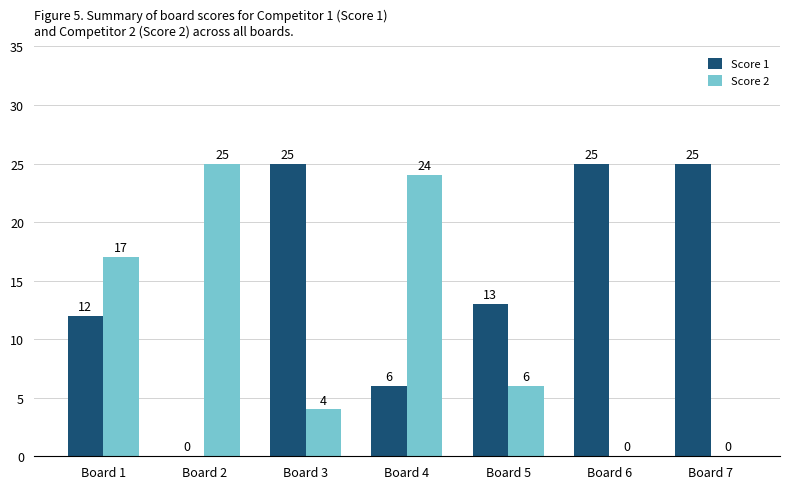

Where is Score 1 nearest to the value 12?

Board 1